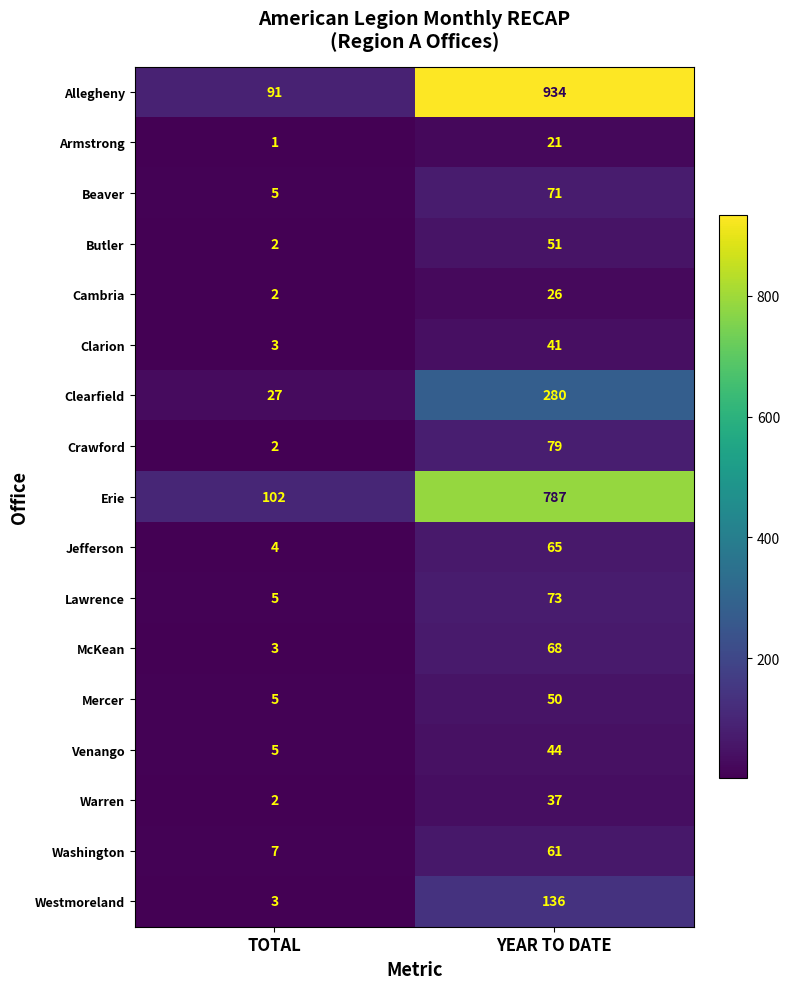

Which series has the largest total across all categories?

Allegheny